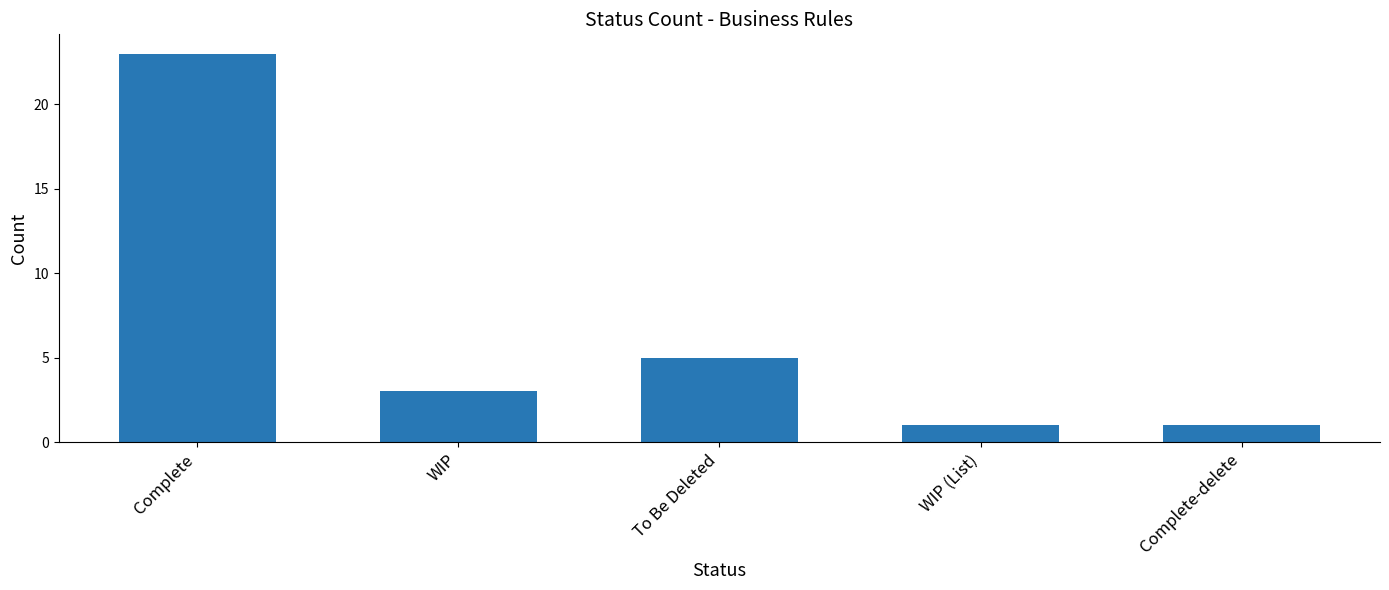

Are the bars grouped side by side (vs. stacked)?

No